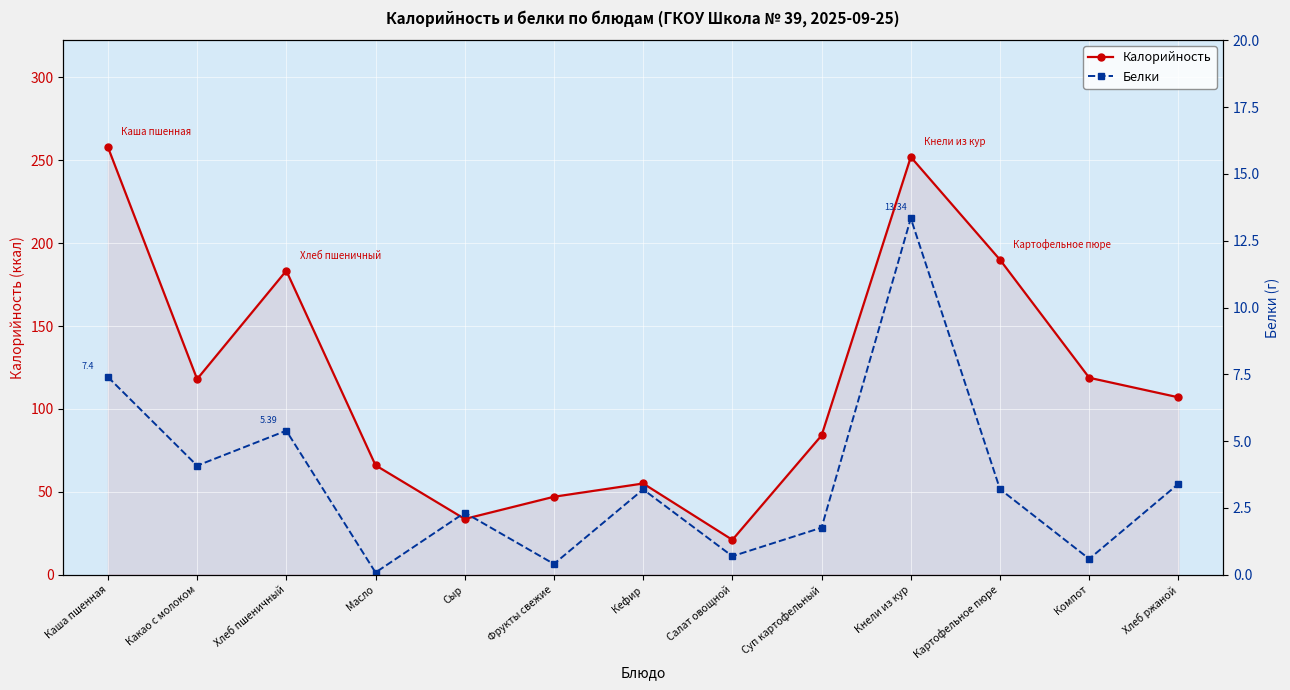

Reading right to left, list all the values displayed in this chart.

Калорийность: Хлеб ржаной=107.0	Компот=118.8	Картофельное пюре=190.0	Кнели из кур=252.0	Суп картофельный=84.0	Салат овощной=21.0	Кефир=55.0	Фрукты свежие=47.0	Сыр=33.6	Масло=66.0	Хлеб пшеничный=183.4	Какао с молоком=118.0	Каша пшенная=258.0
Белки: Хлеб ржаной=3.4	Компот=0.6	Картофельное пюре=3.2	Кнели из кур=13.3	Суп картофельный=1.8	Салат овощной=0.7	Кефир=3.2	Фрукты свежие=0.4	Сыр=2.3	Масло=0.1	Хлеб пшеничный=5.4	Какао с молоком=4.1	Каша пшенная=7.4